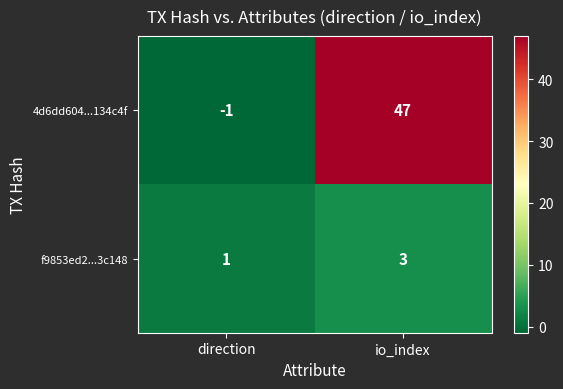

Reading left to right, what are all the values shown in this chart?

4d6dd604...134c4f: -1	47
f9853ed2...3c148: 1	3